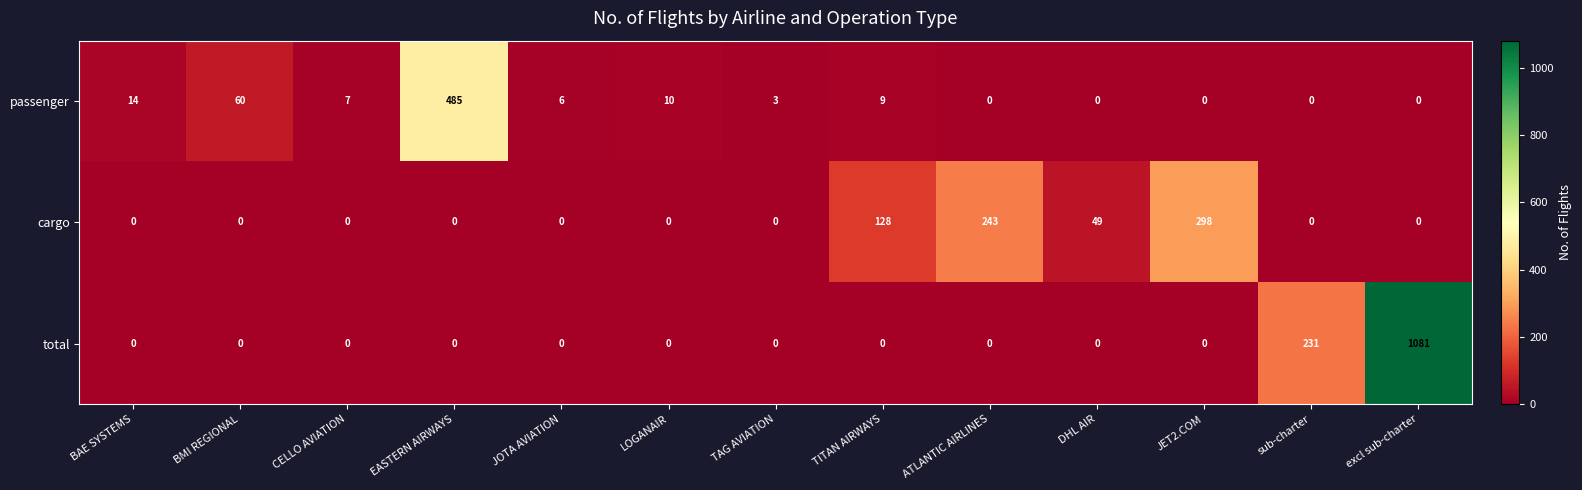

Is it true that total equals 0 at JET2.COM?

True